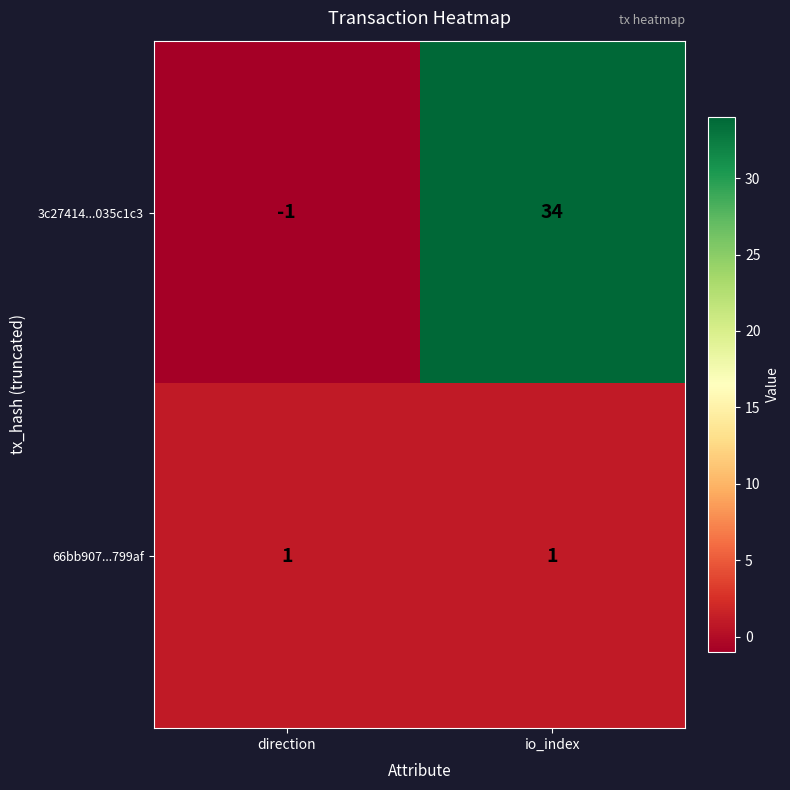

List the labels in order of 3c27414...035c1c3 value, largest first.

io_index, direction